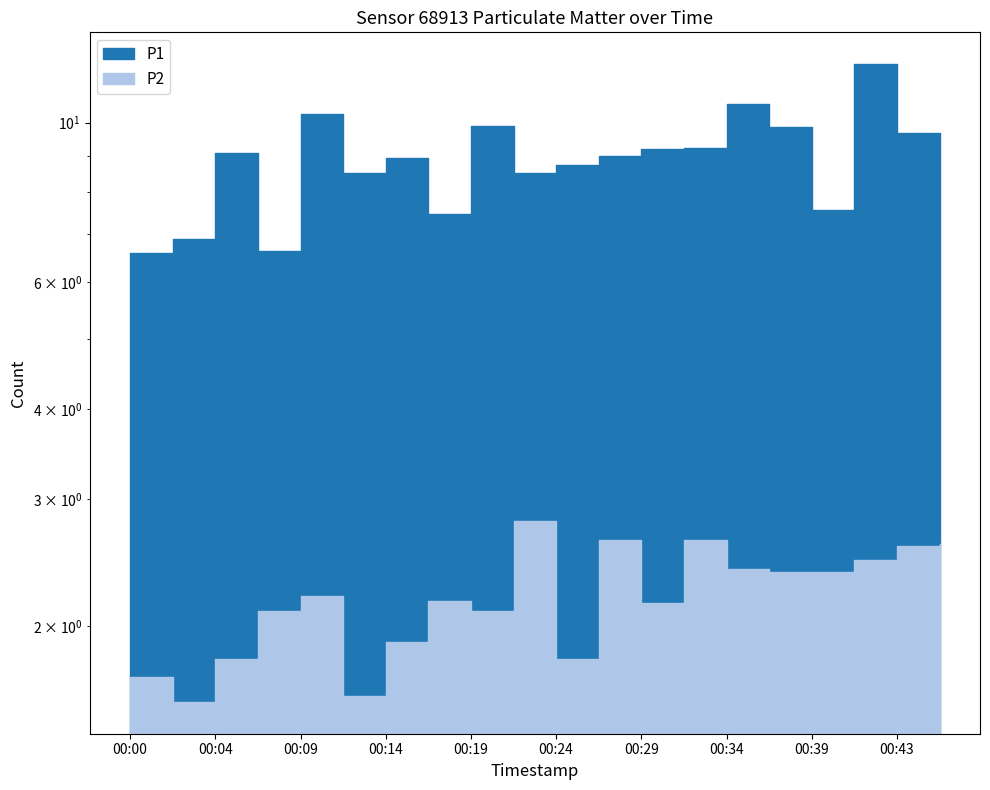

Is this an area chart (filled region under the line)?

No